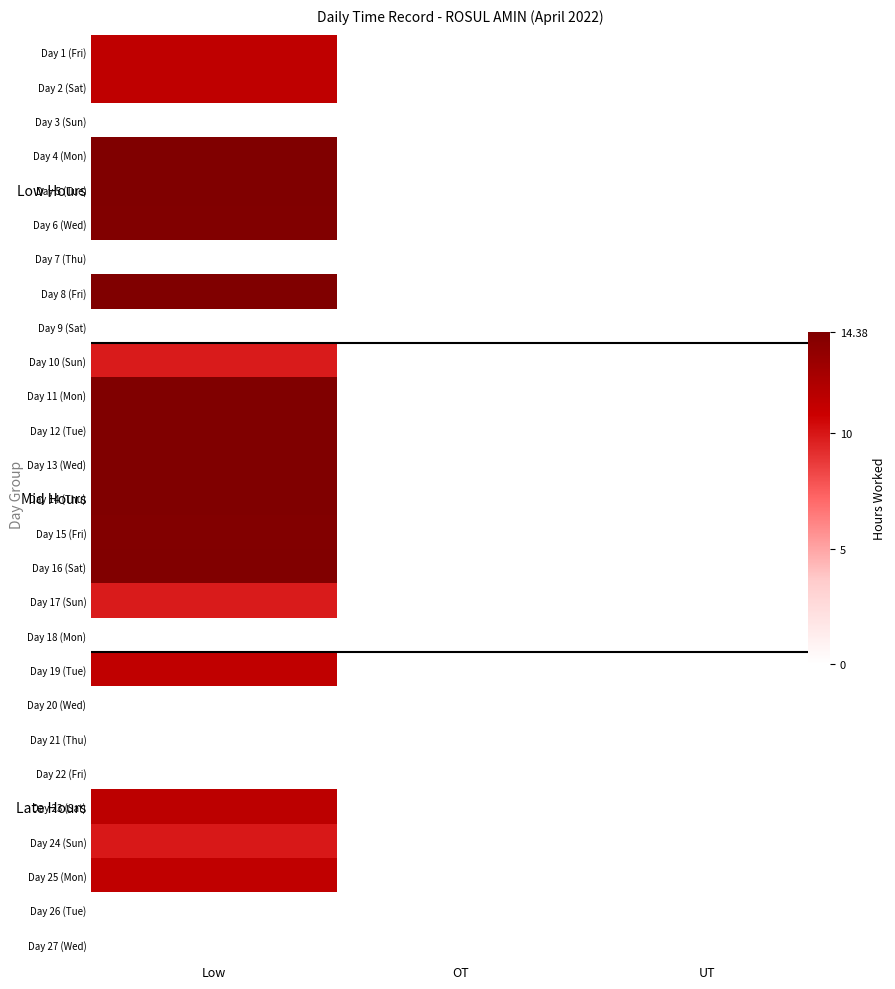

At how many categories does at least one series exceed 10?

1